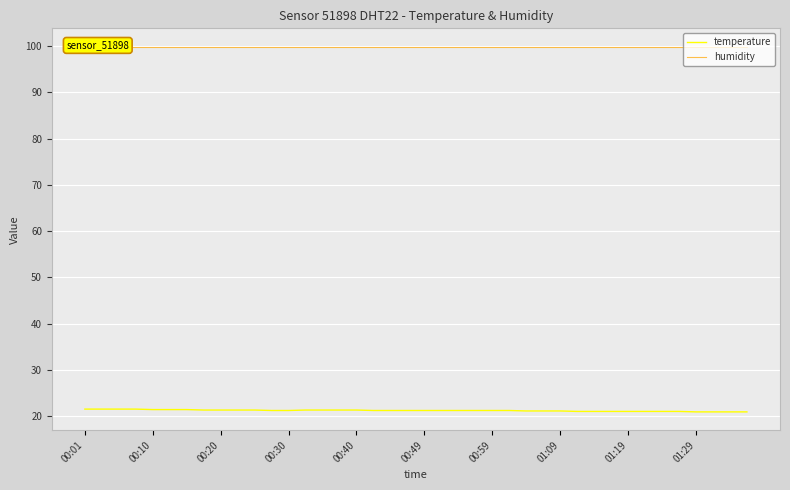

At how many categories does at least one series exceed 22?

40